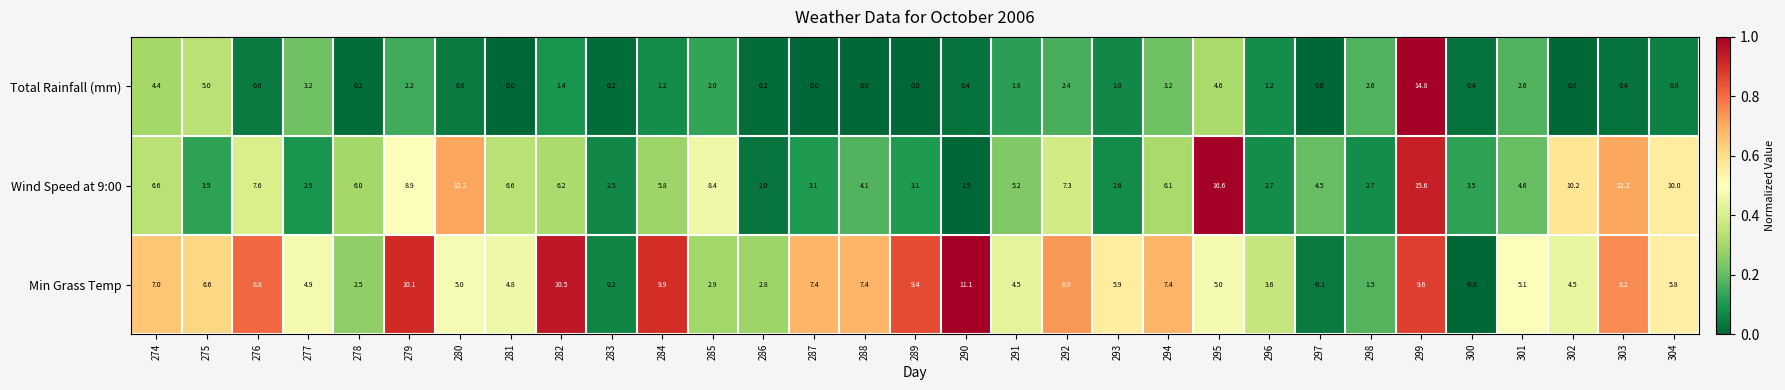

What is the difference between the highest and lowest values at 289?

9.4